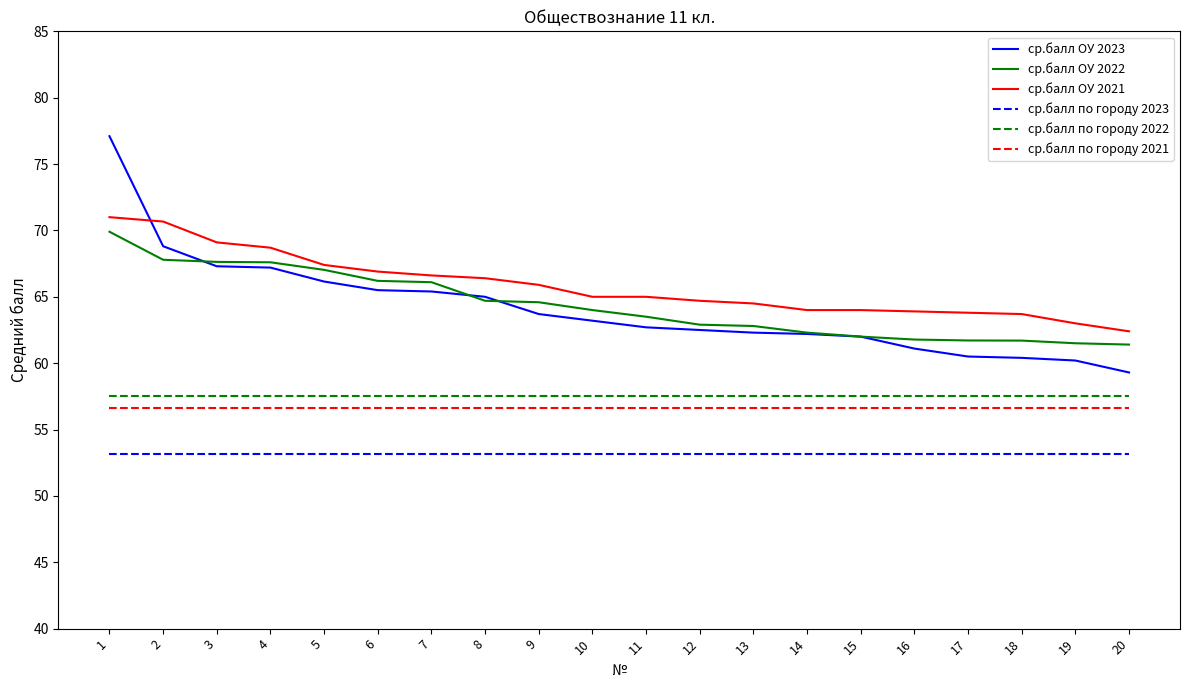

Which label corresponds to the largest value in the chart?

1